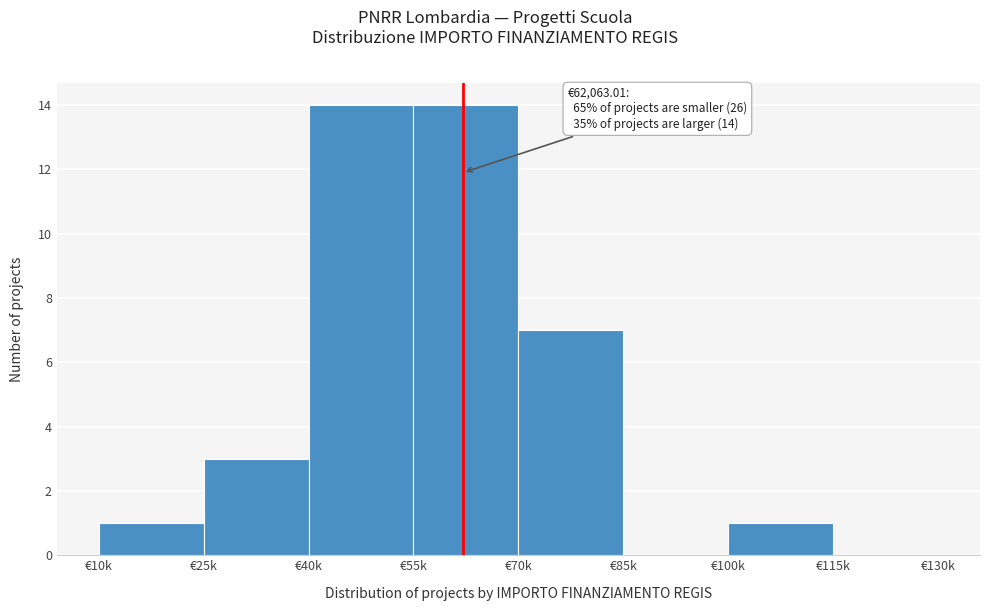

Reading left to right, what are all the values shown in this chart?

€10k=1	€25k=3	€40k=14	€55k=14	€70k=7	€85k=0	€100k=1	€115k=0